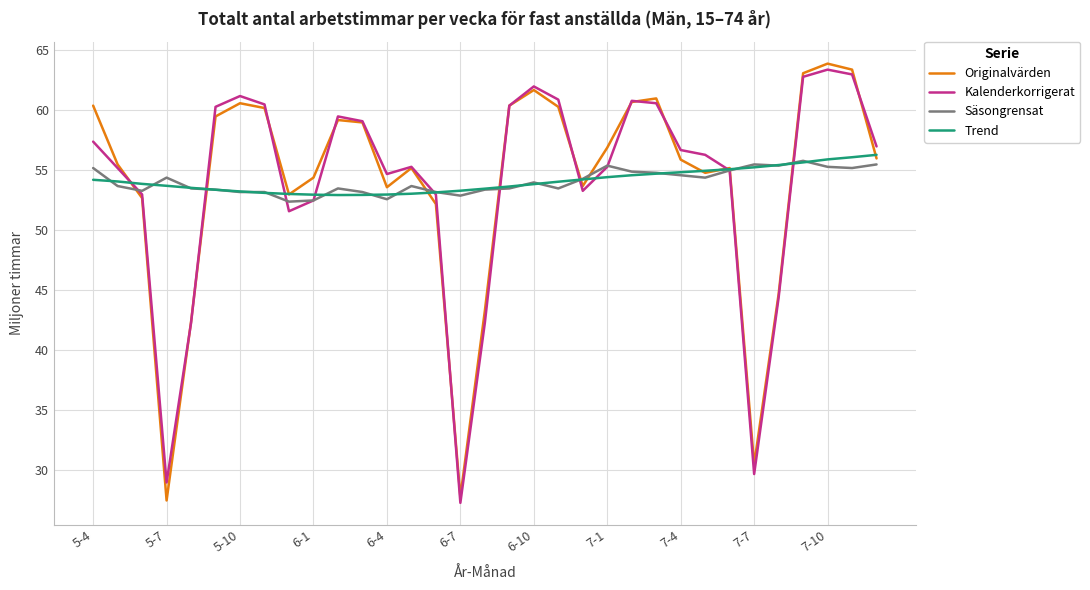

What is the difference between the maximum and minimum values in the Originalvärden series?

36.4